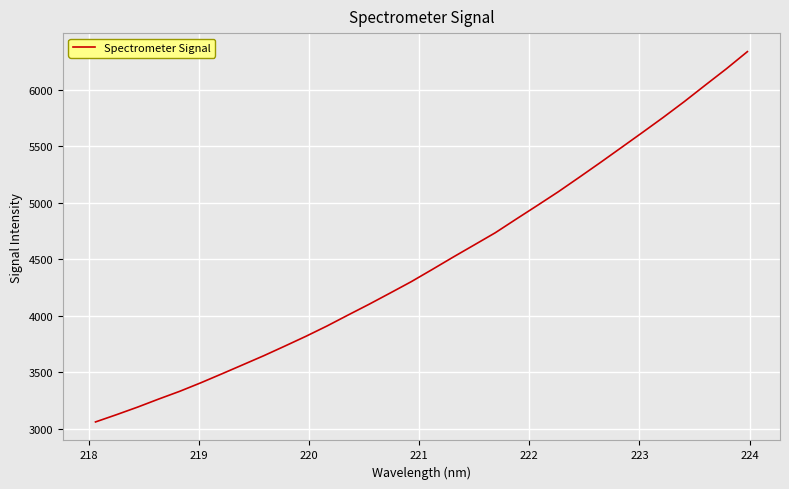

What is the smallest value displayed?

3060.6